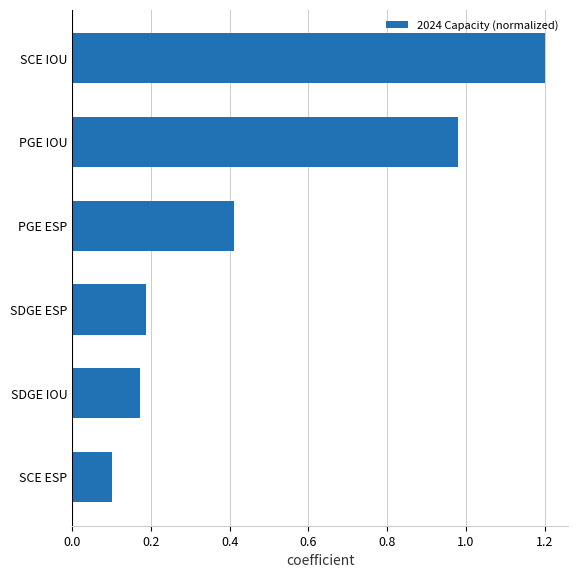

What is the change in value from SDGE ESP to PGE ESP?

+0.2